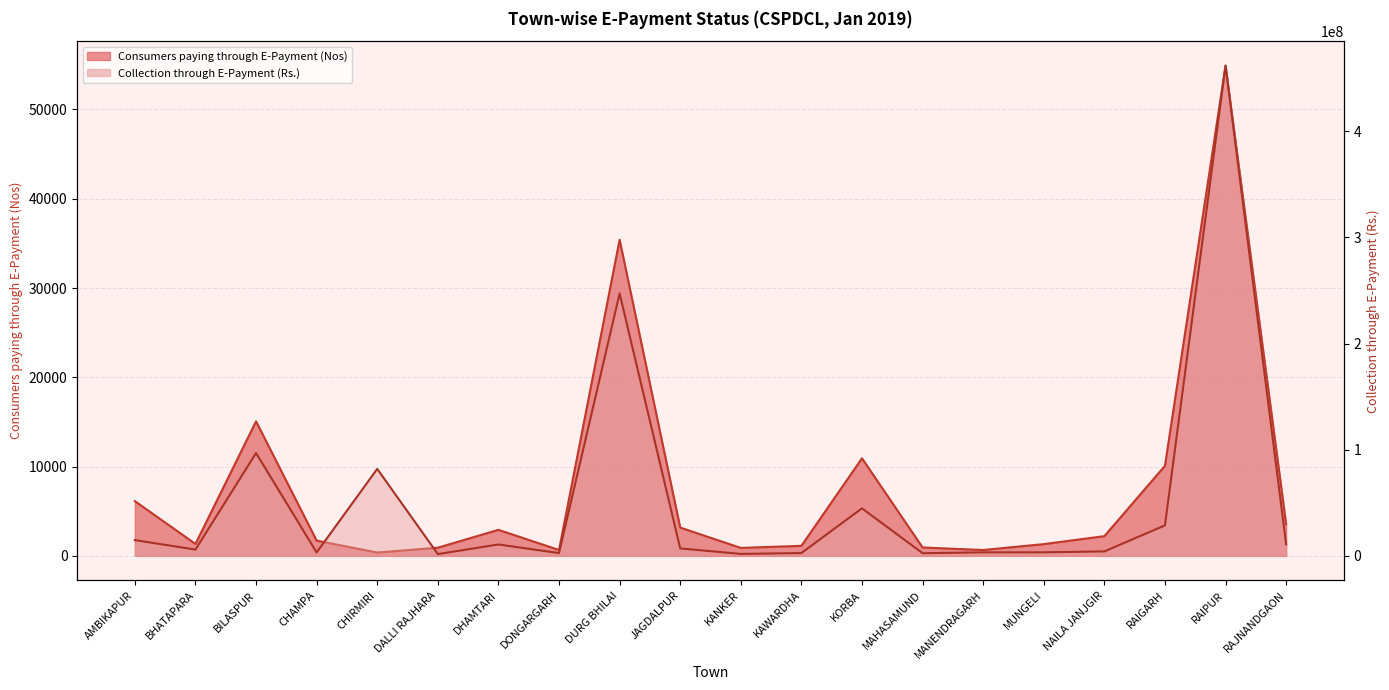

Which has a higher value, JAGDALPUR or BHATAPARA?

JAGDALPUR